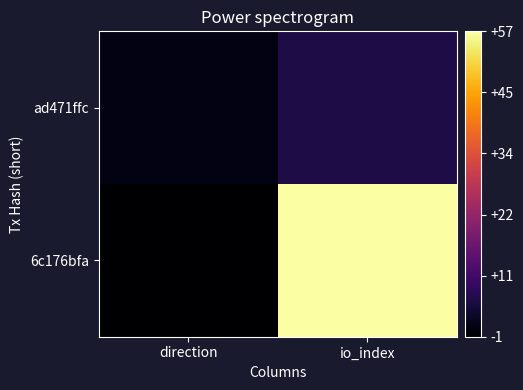

List the series in order of their overall mean, highest first.

6c176bfa, ad471ffc